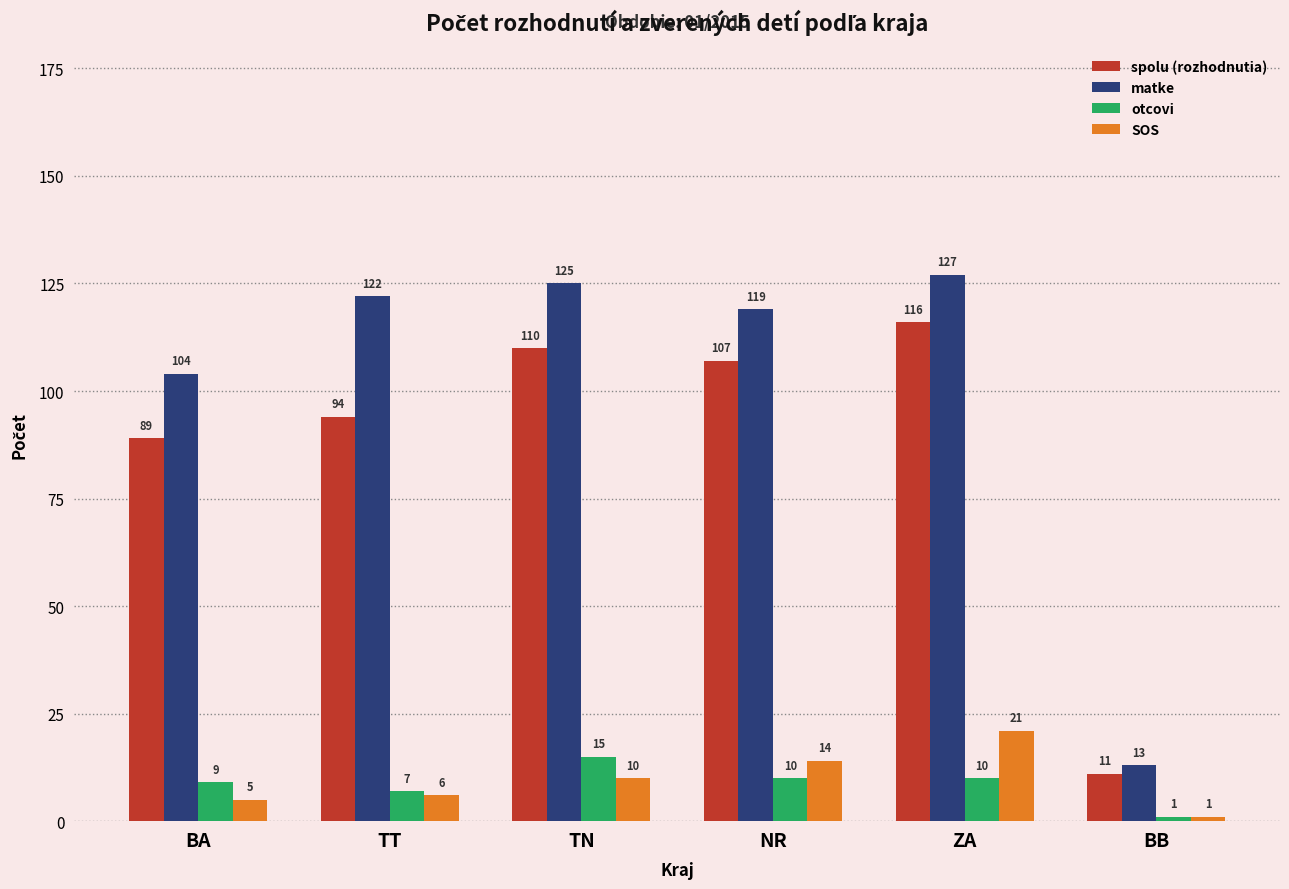

Reading left to right, transcribe all the data shown in this chart.

spolu (rozhodnutia): 89	94	110	107	116	11
matke: 104	122	125	119	127	13
otcovi: 9	7	15	10	10	1
SOS: 5	6	10	14	21	1